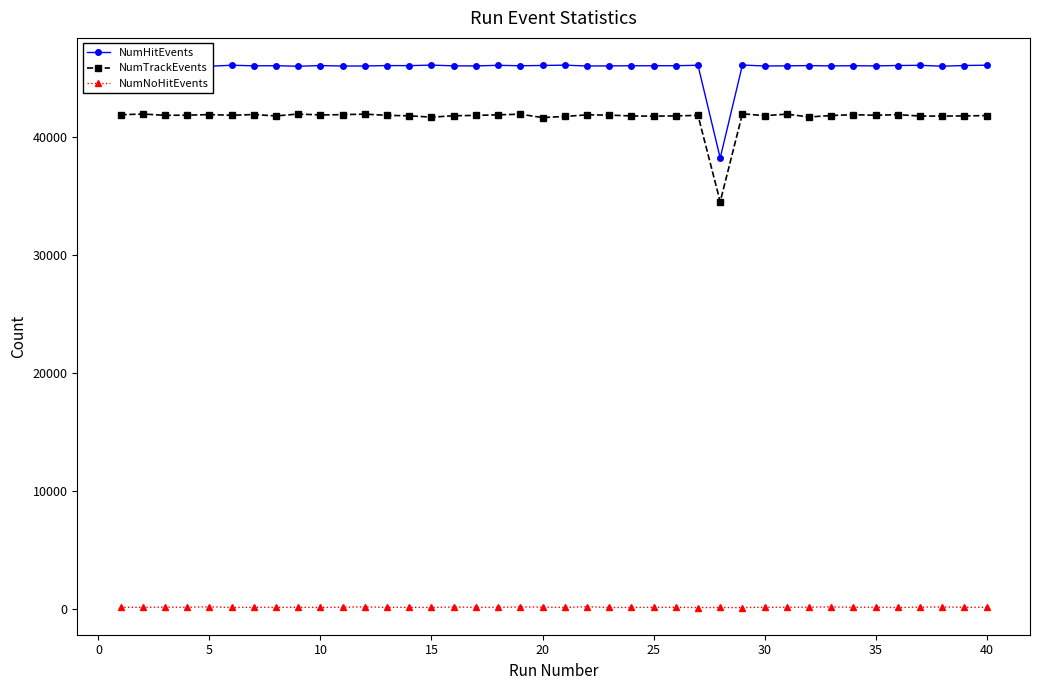

True or false: NumNoHitEvents and NumHitEvents intersect in this chart.

False